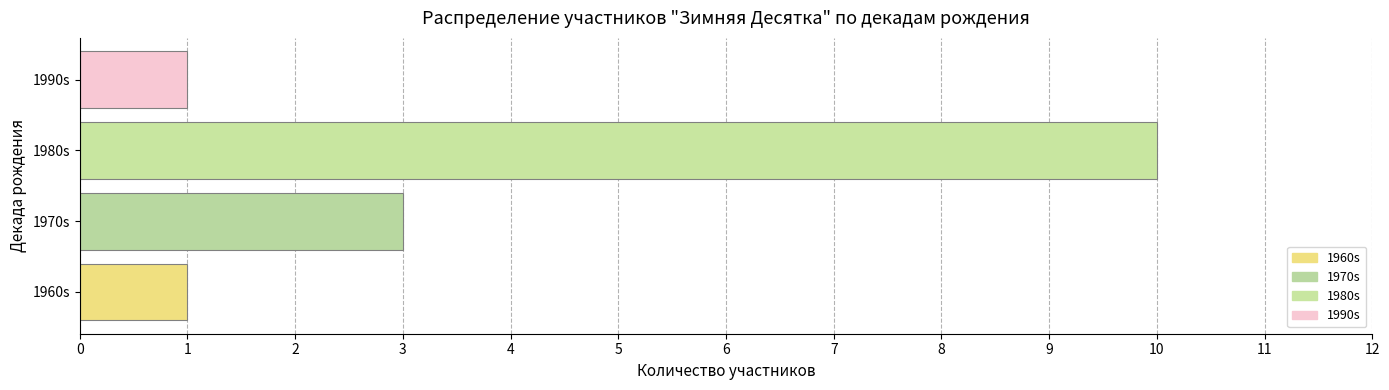

At which label is the value closest to 5?

1970s